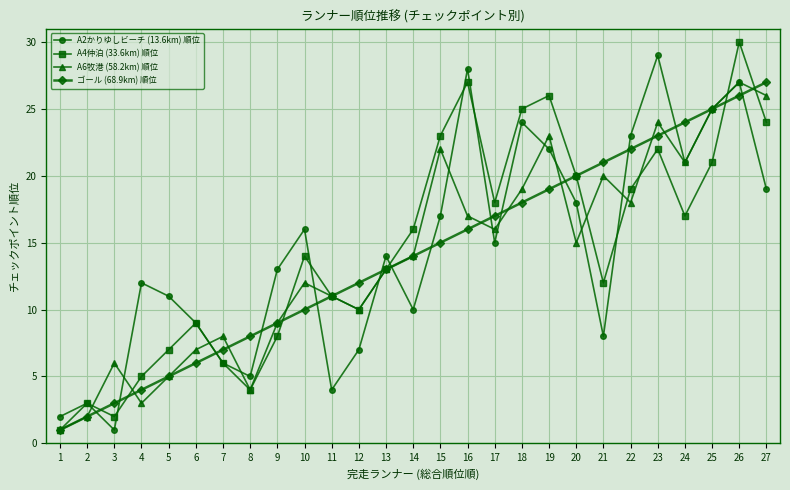

How many lines are shown in the chart?

4